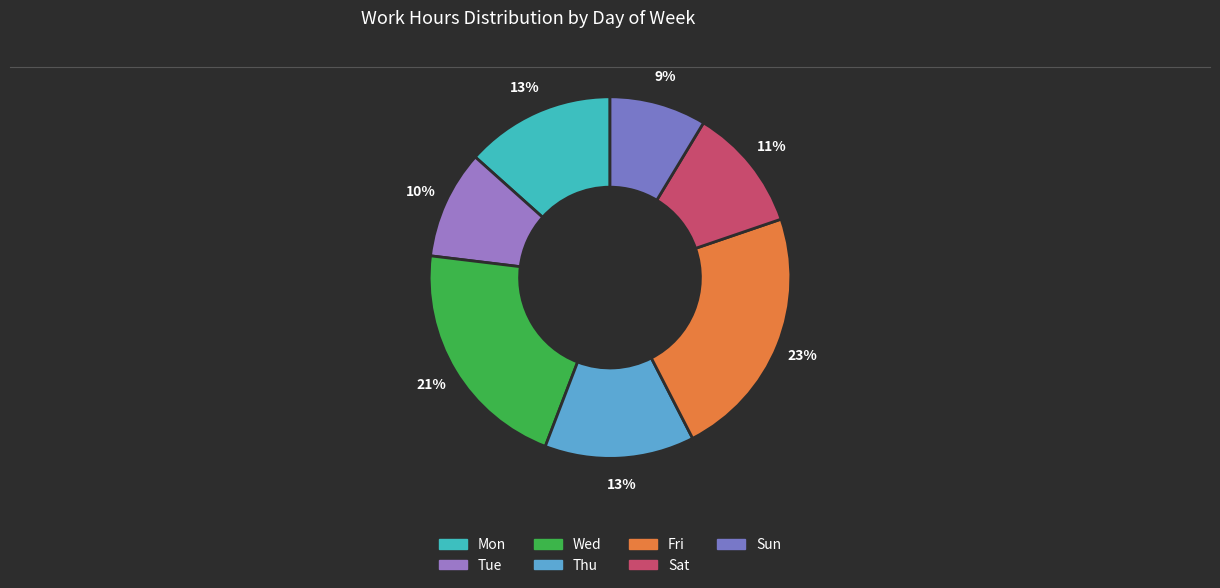

Rank the categories by value from highest to lowest.

Fri, Wed, Mon, Thu, Sat, Tue, Sun